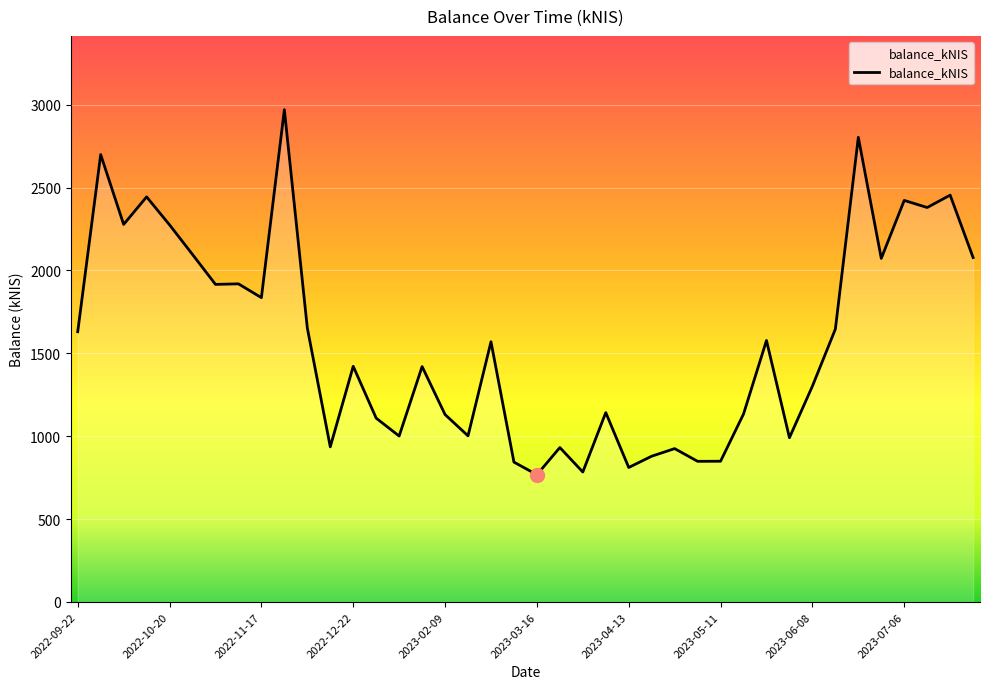

How many lines are shown in the chart?

1